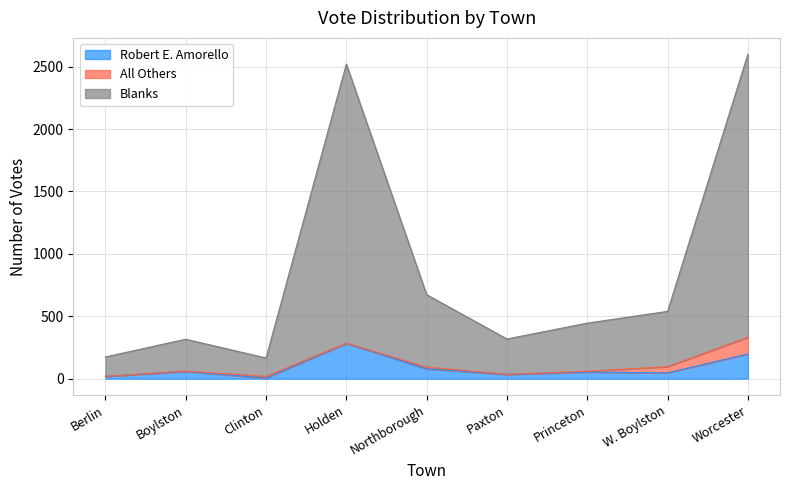

Where is the first local minimum for Robert E. Amorello?

Clinton